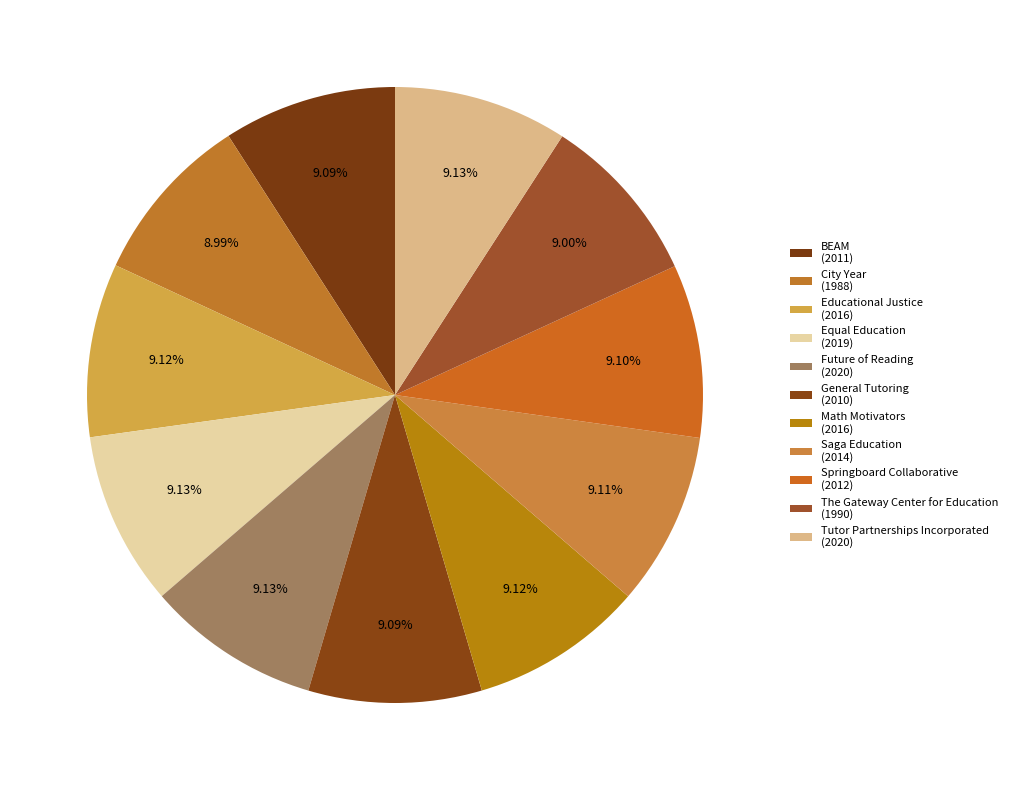

Count the number of slices in the pie.

11